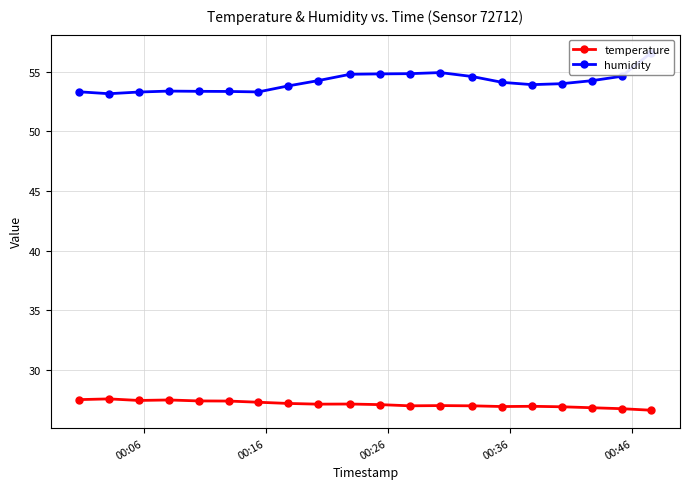

What is the sum of all humidity values?

1082.3